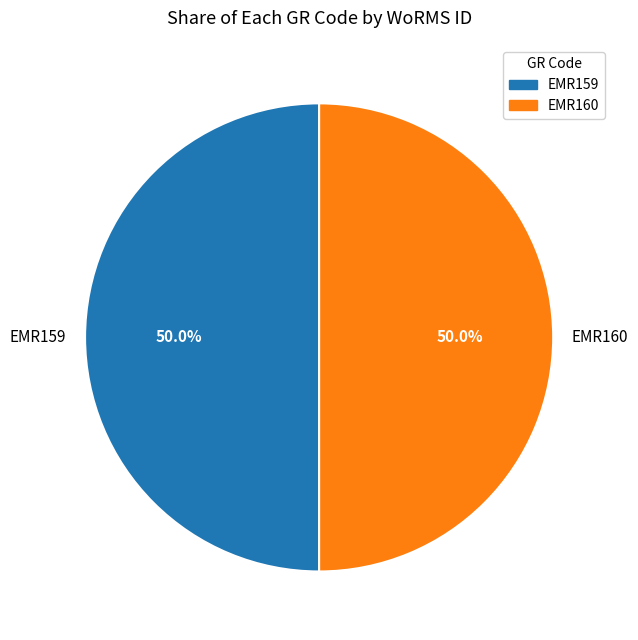

Approximately how many times larger is the value at EMR159 compared to EMR160?

1.0